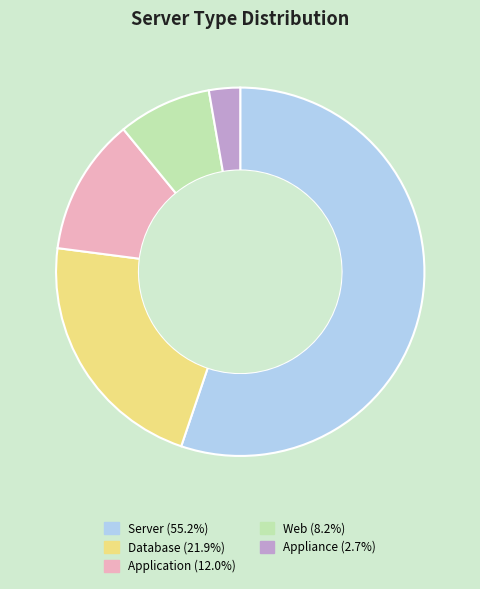

Count the number of slices in the pie.

5